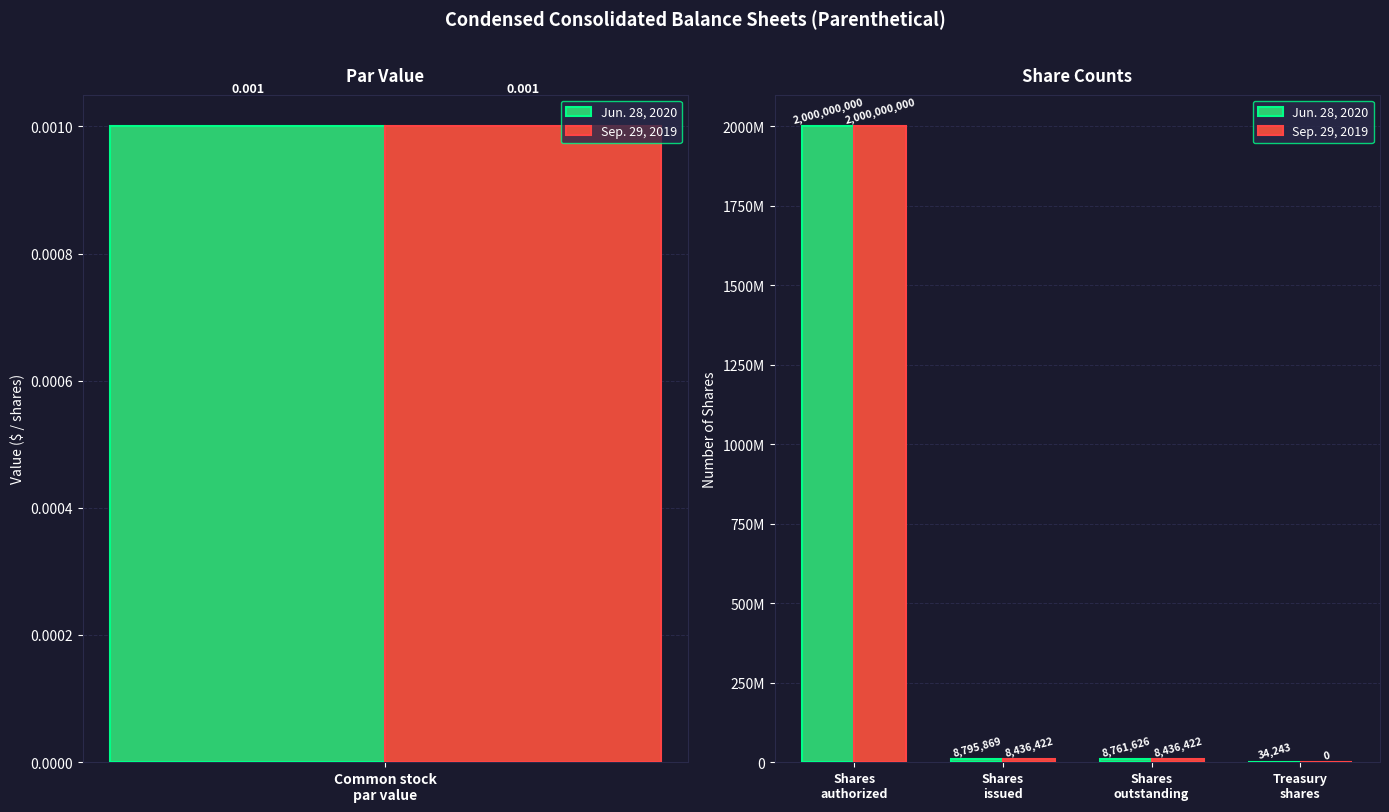

How many distinct data groups are displayed?

2